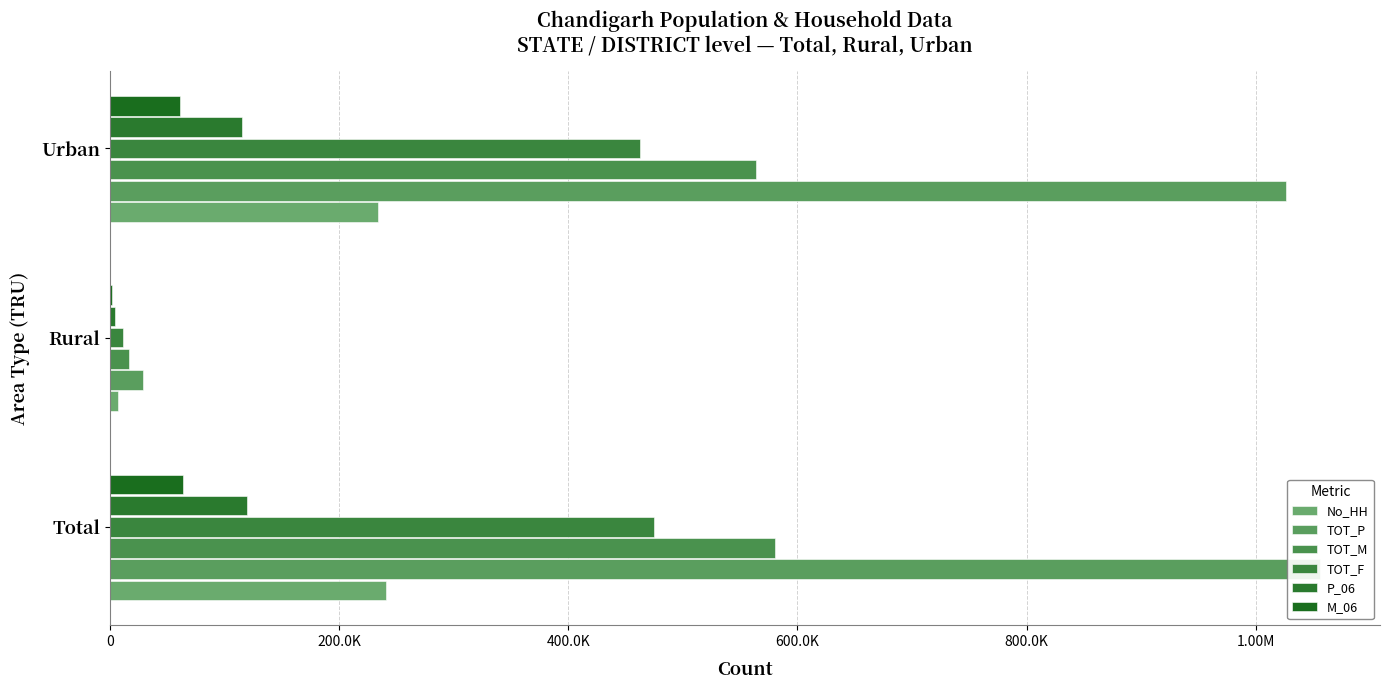

How many values in the TOT_F series are below 462946?

1